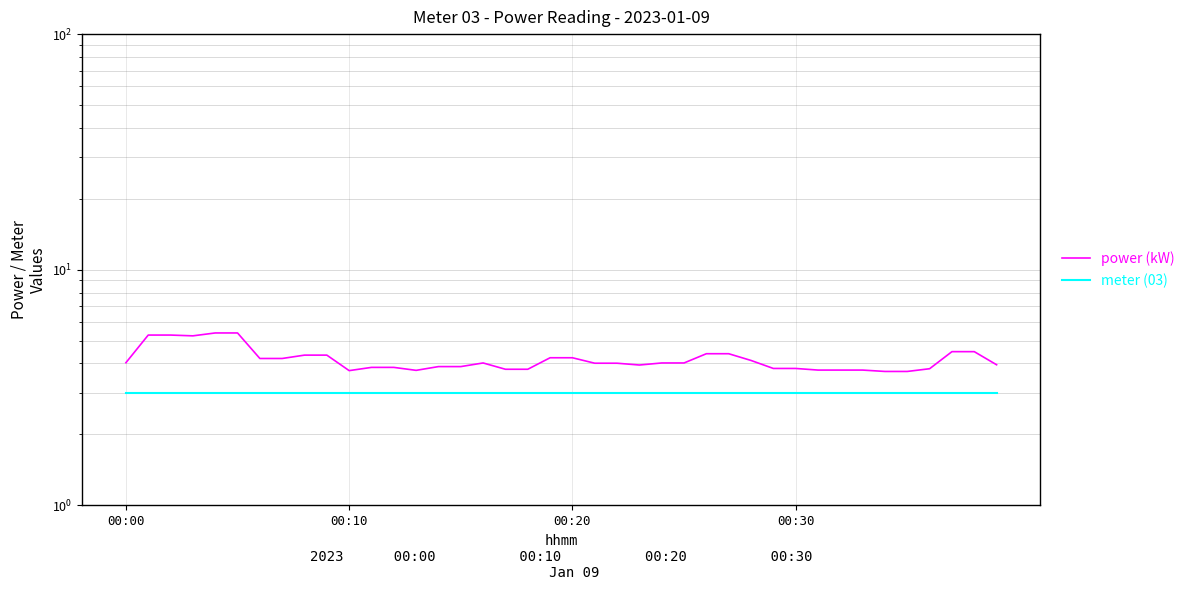

What is the total value across all series at 23?

6.9